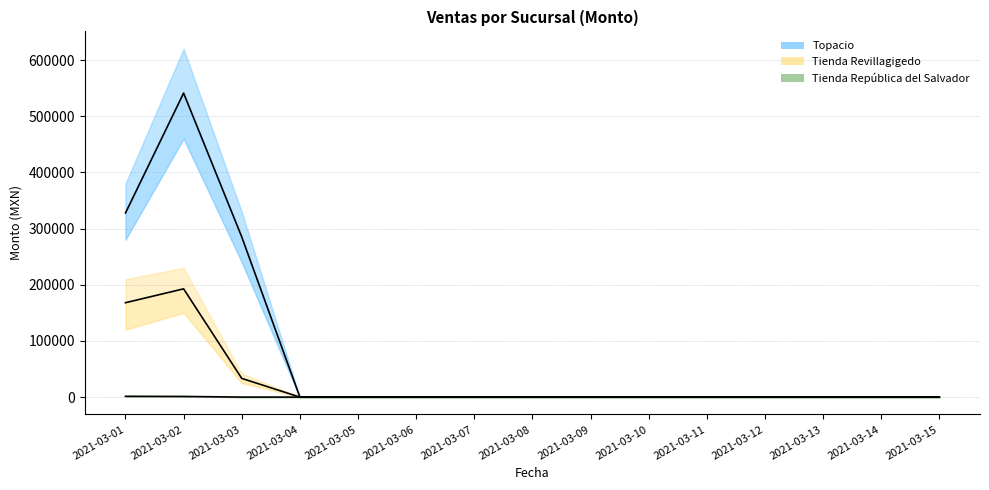

The value of Tienda Revillagigedo at 2021-03-05 is 0.0. True or false?

True